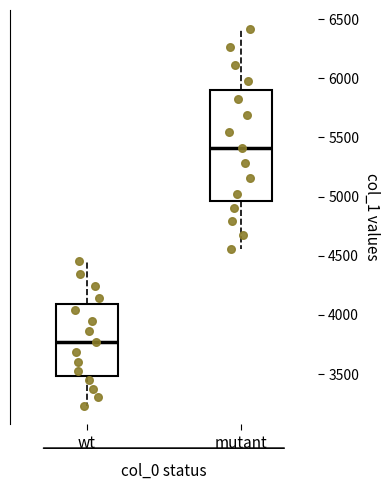

Which box has the lowest median line?

wt